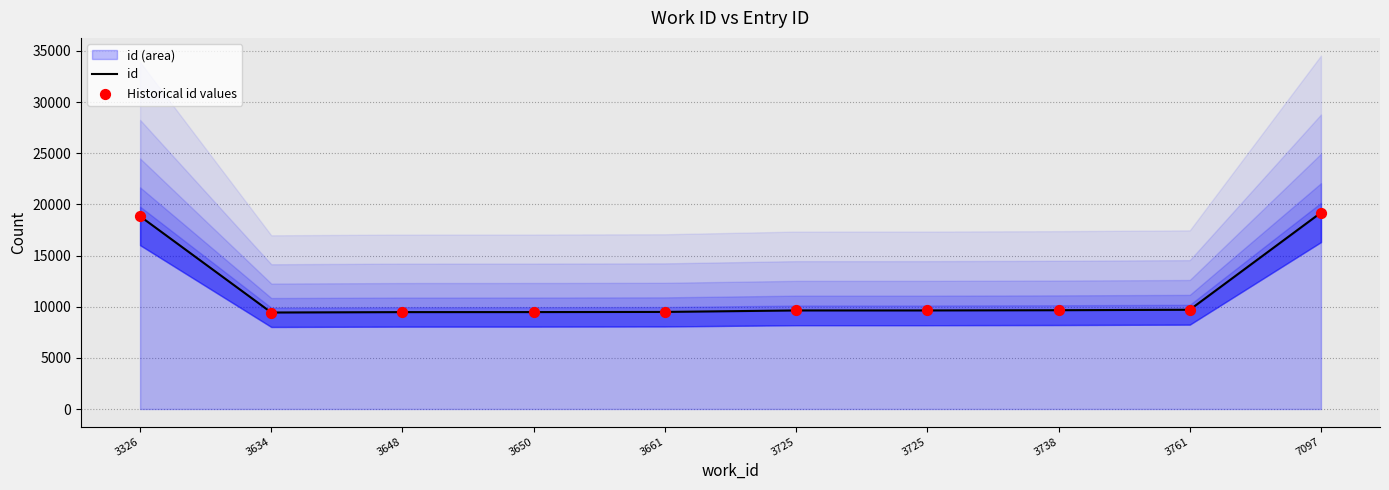

Which series contains the highest Y value?

id